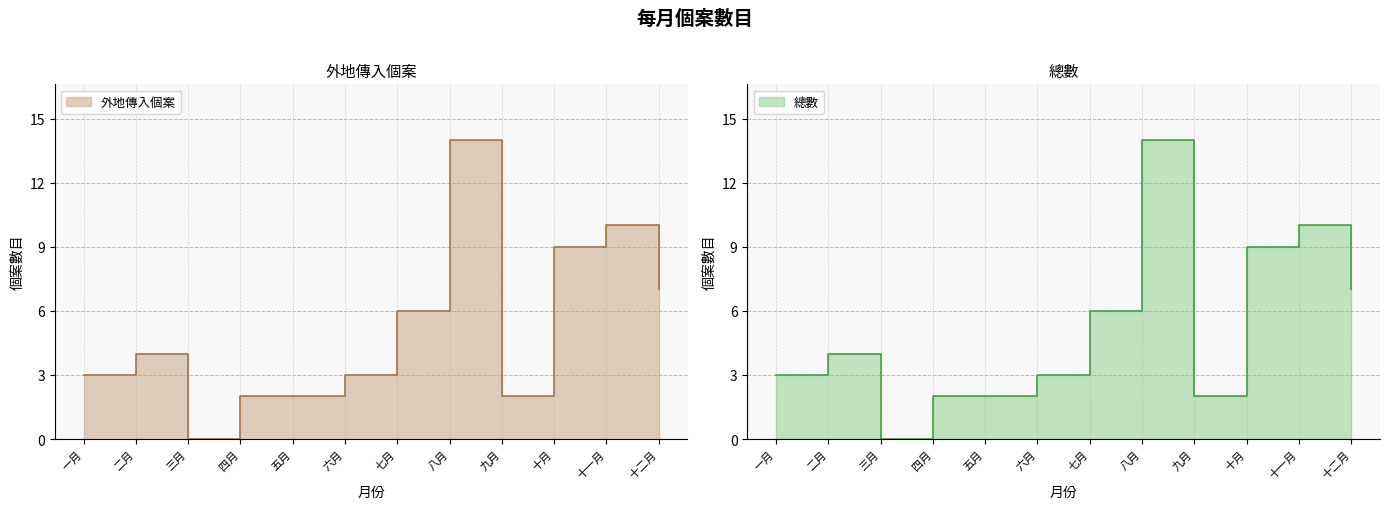

What is the average value of the 總數 series?

5